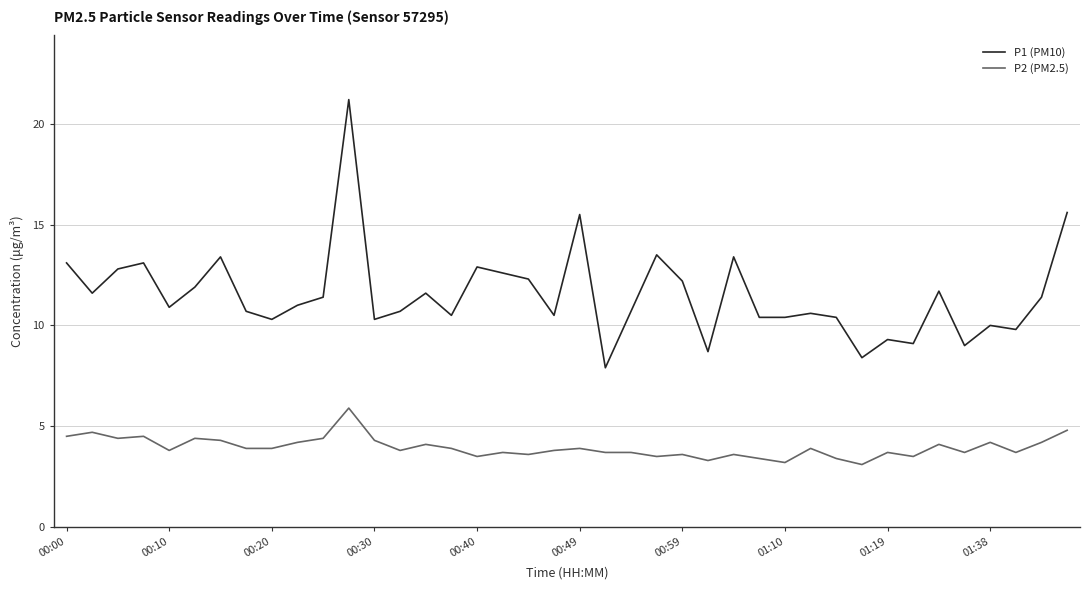

Which series has the largest range (max minus min)?

P1 (PM10)